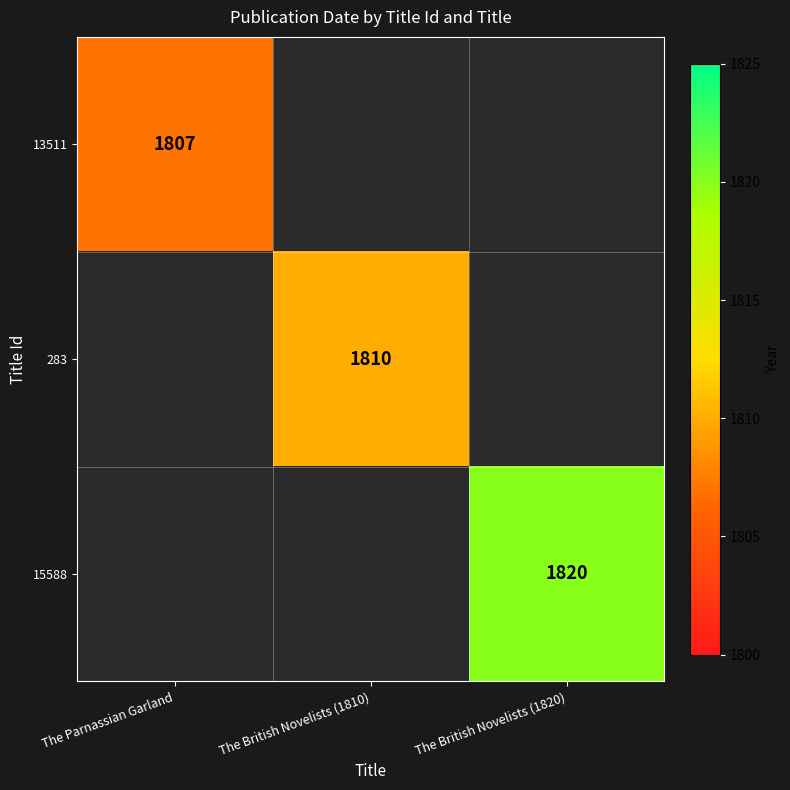

The value of 283 at The British Novelists (1810) is 3258. True or false?

False